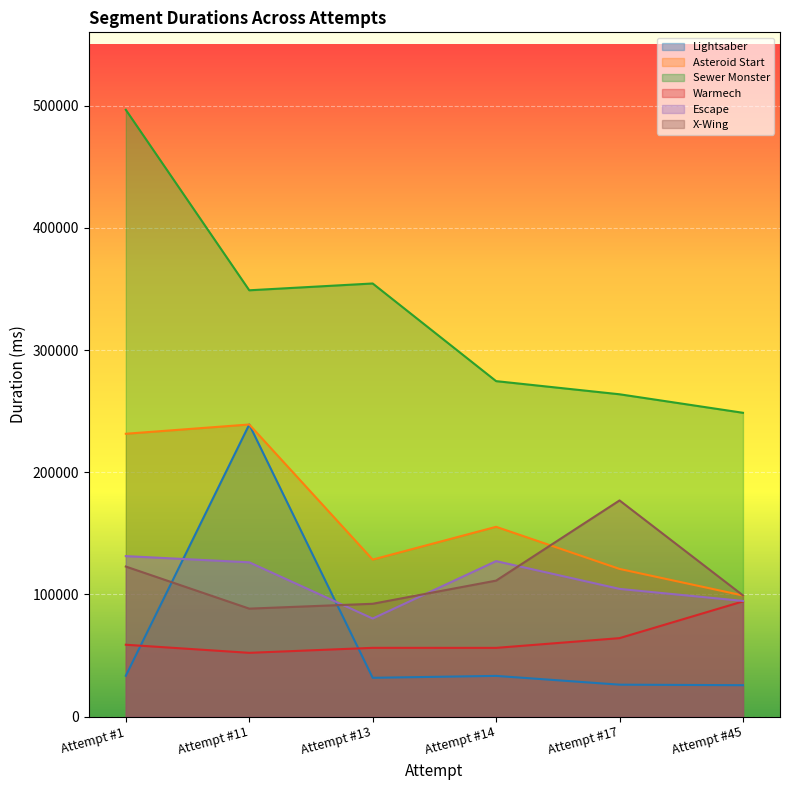

What is the sum of all Warmech values?

382011